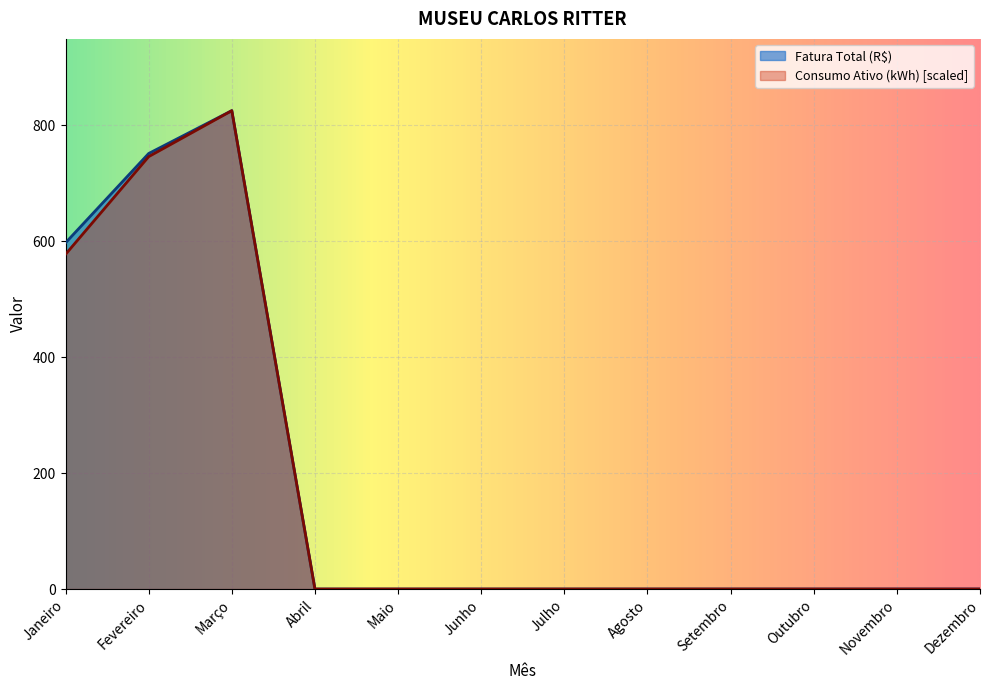

What is the highest value of the Consumo Ativo (kWh) series?

825.2